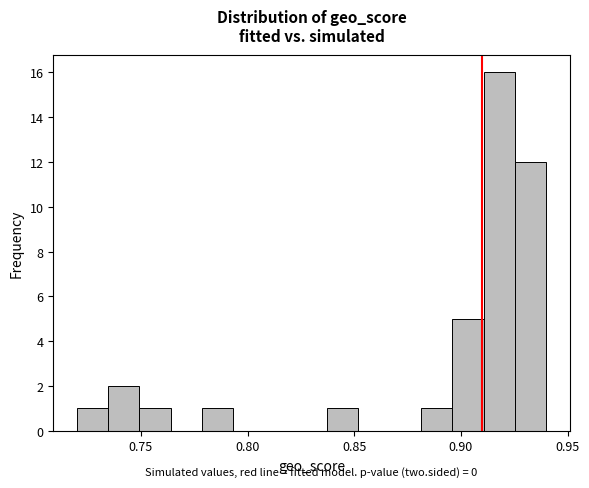

Around what value on the x-axis is the tallest bar? Give the approximate position of its centre, as read against the axis.

0.920